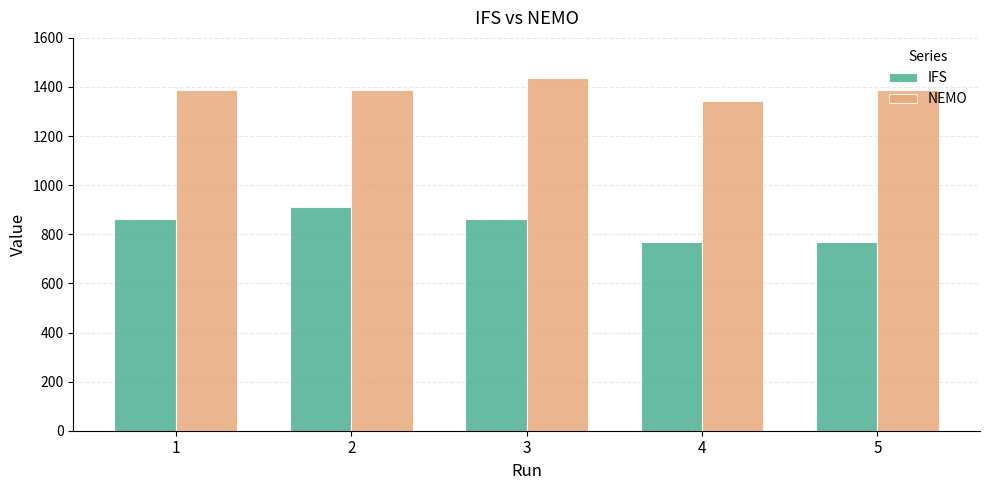

What is the sum of all NEMO values?

6945